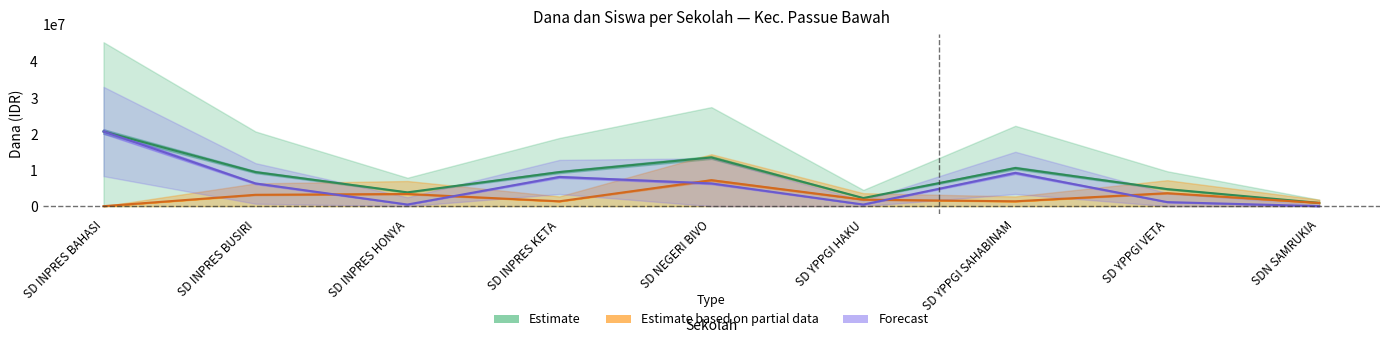

Where is the first local maximum for Disalurkan (Dana)?

SD NEGERI BIVO